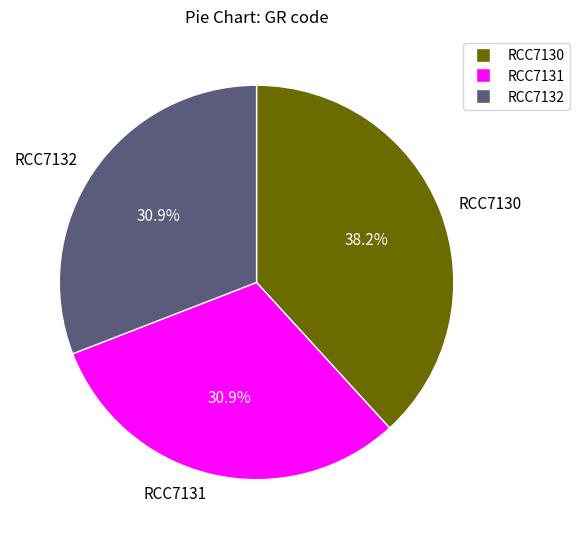

How many segments does this pie chart have?

3